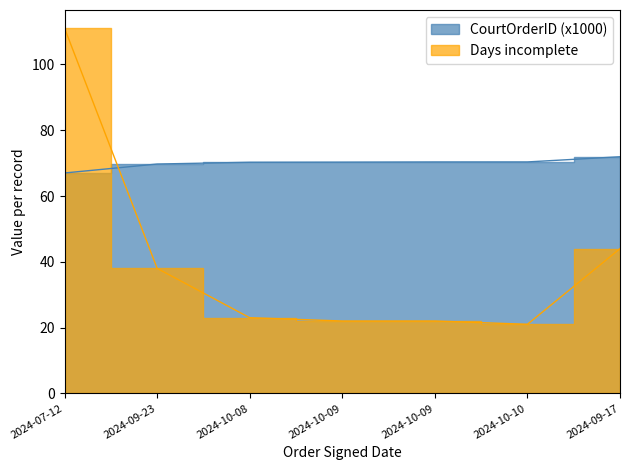

True or false: CourtOrderID has more than 2 points higher than both neighbors.

False